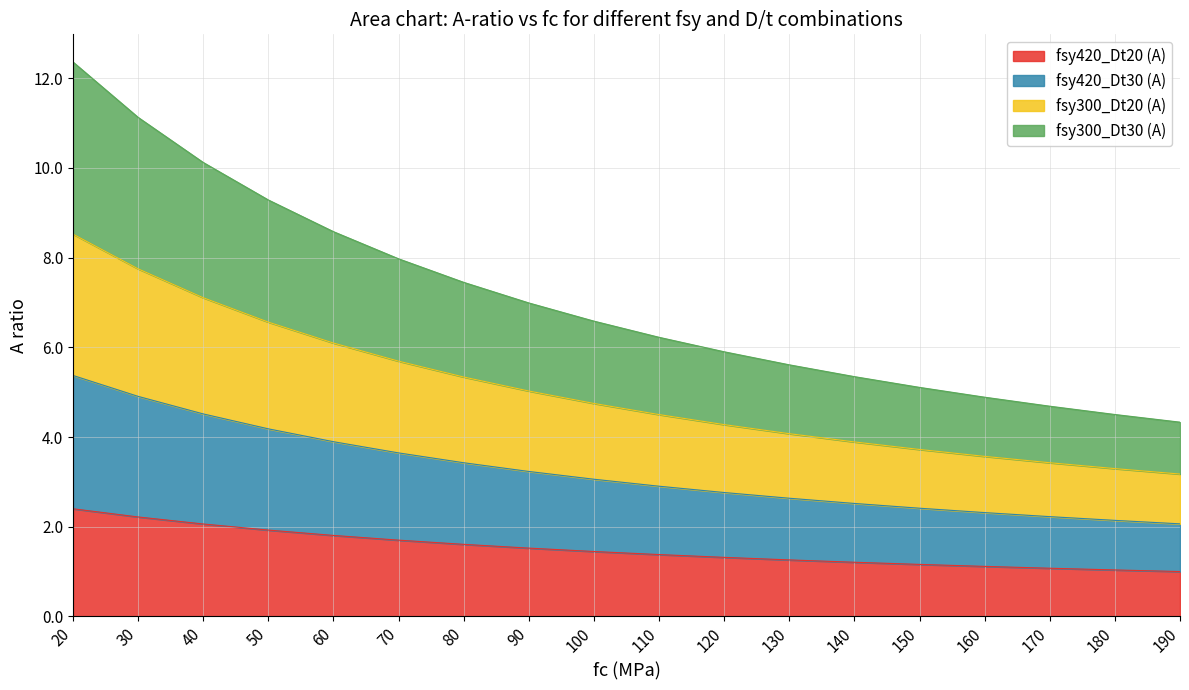

Does the chart have visible grid lines?

Yes